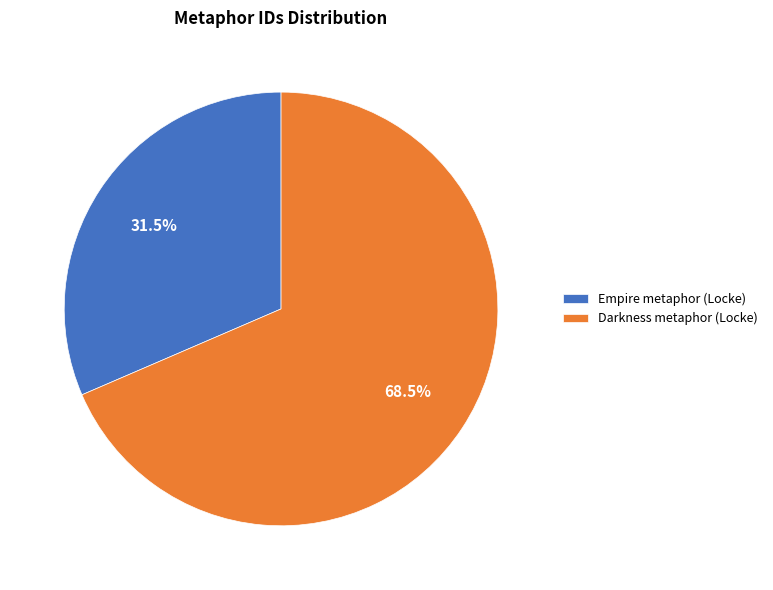

Between Empire metaphor (Locke) and Darkness metaphor (Locke), which is larger?

Darkness metaphor (Locke)